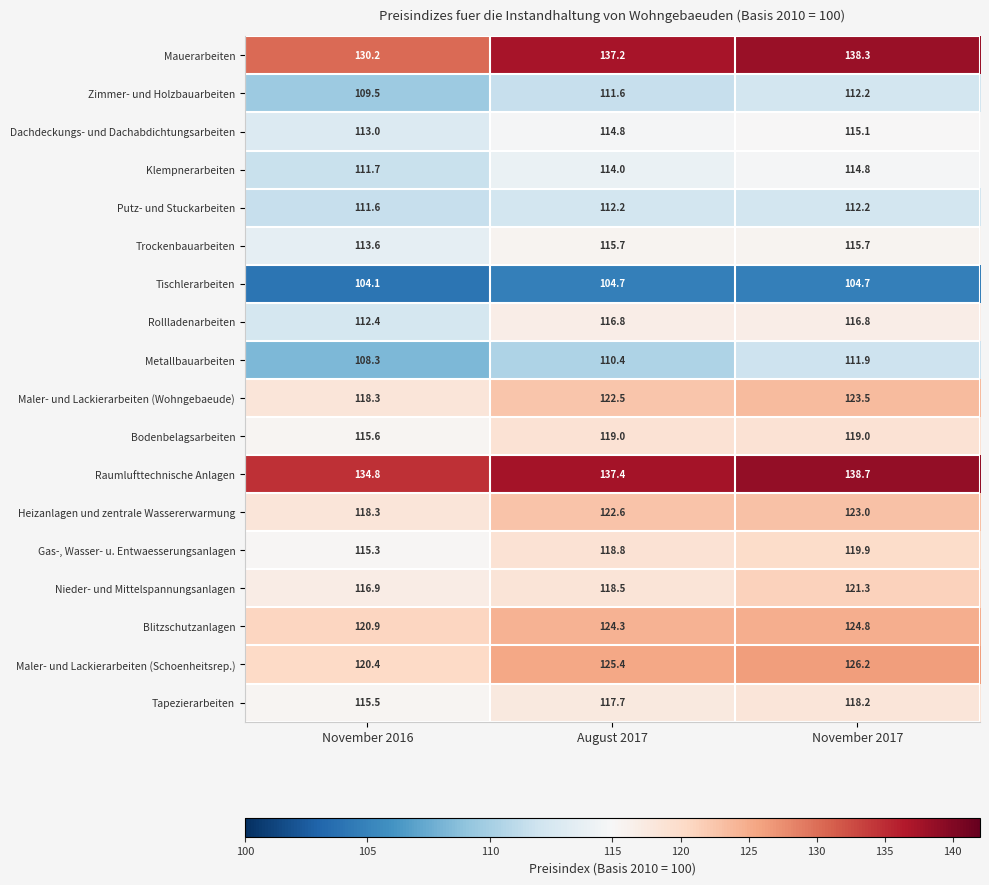

What is the difference between the maximum and minimum values in the Heizanlagen und zentrale Wassererwarmung series?

4.7